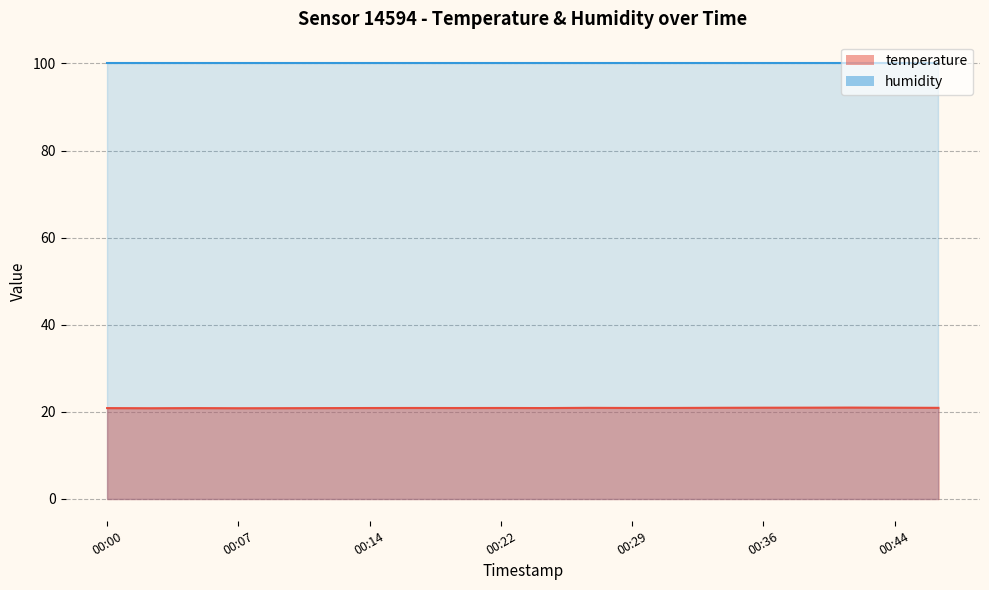

Is it true that the value at 00:46 is 31.3?

False